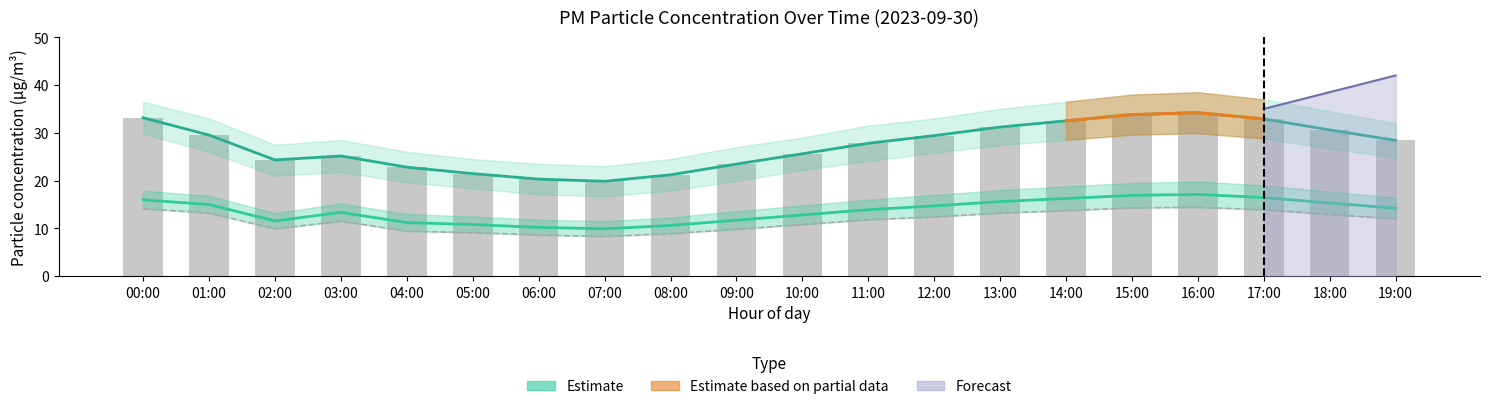

Read the P2 lower bound value at 11:00.

11.8